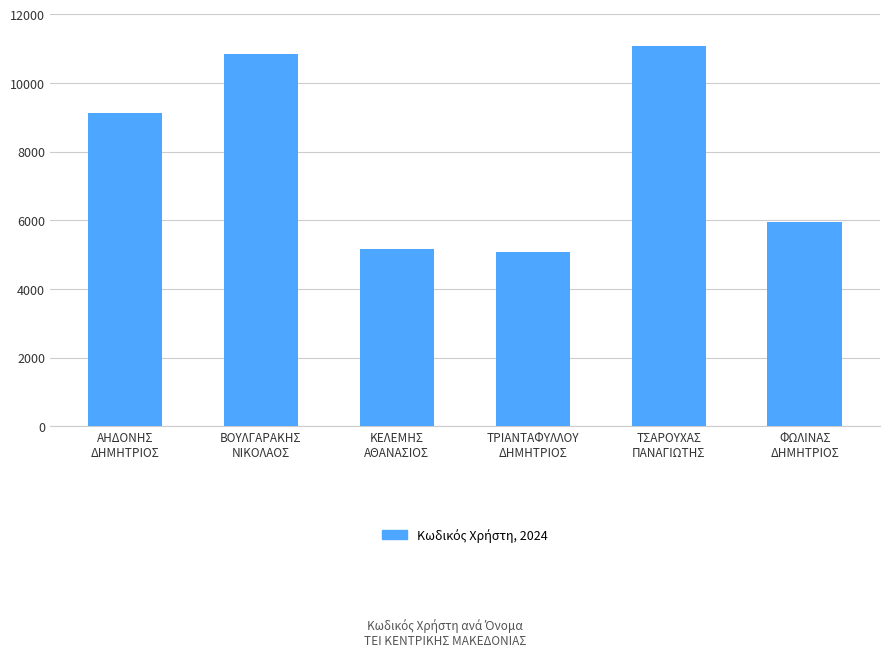

Which has a higher value, ΦΩΛΙΝΑΣ
ΔΗΜΗΤΡΙΟΣ or ΚΕΛΕΜΗΣ
ΑΘΑΝΑΣΙΟΣ?

ΦΩΛΙΝΑΣ
ΔΗΜΗΤΡΙΟΣ